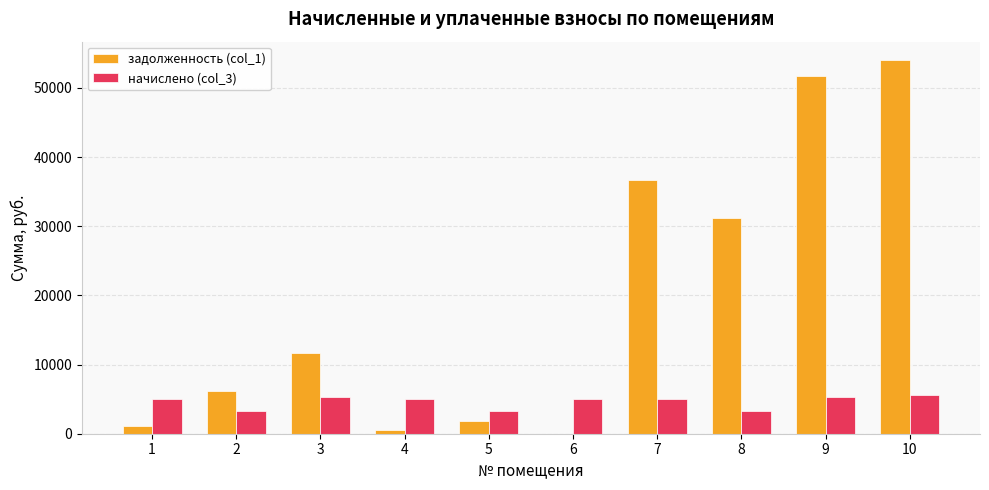

Are the bars grouped side by side (vs. stacked)?

Yes